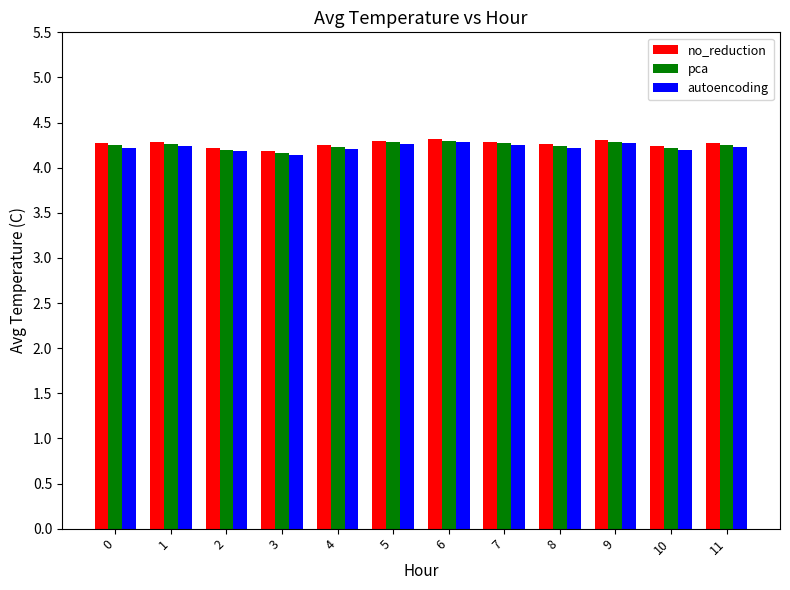

The no_reduction series shows 6.8 at 3. True or false?

False